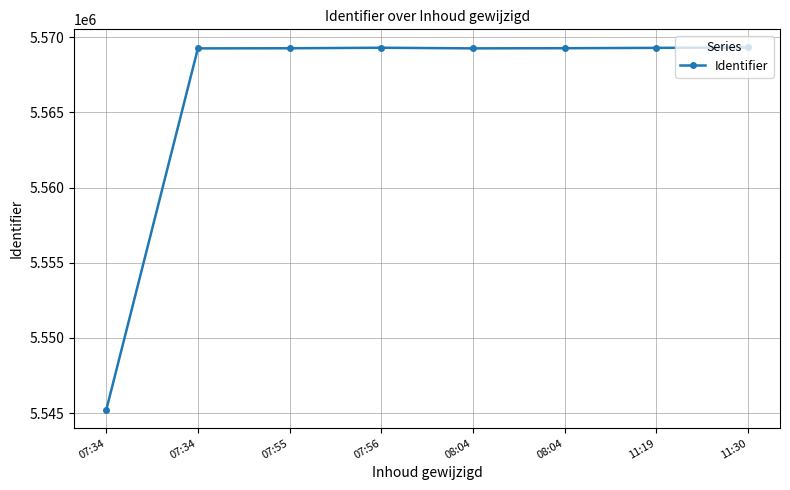

Does the chart have visible grid lines?

Yes